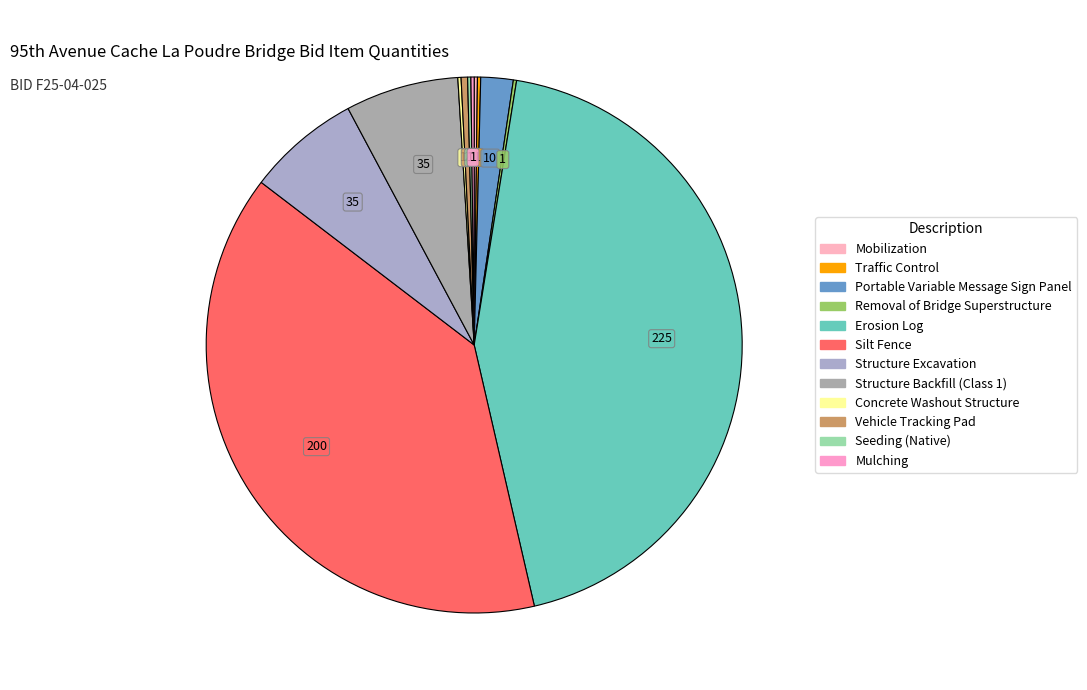

Which slice is the smallest?

Mobilization